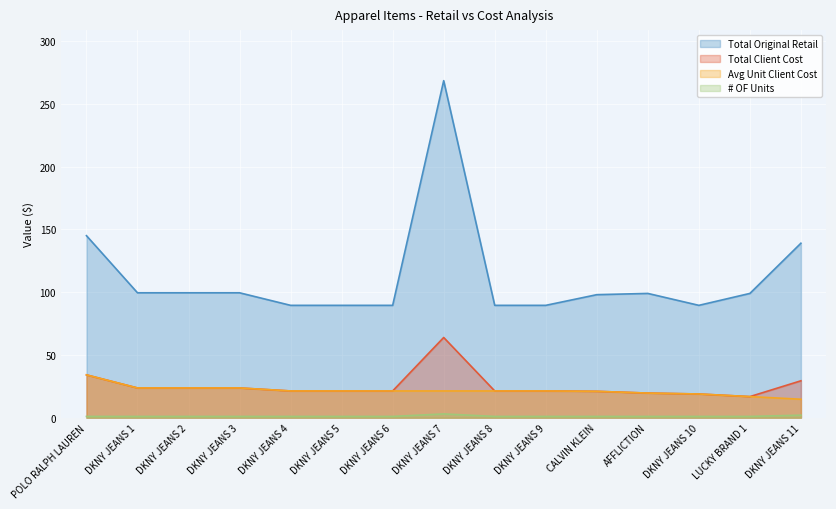

What are all the series names shown in the legend?

# OF Units, Avg Unit Client Cost, Total Original Retail, Total Client Cost